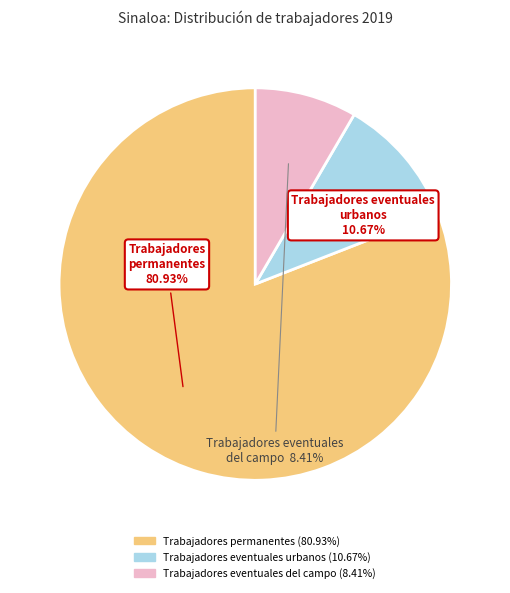

To the nearest percent, what portion does Trabajadores eventuales del campo represent?

8%